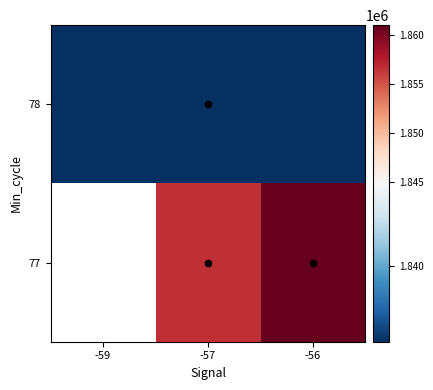

At which category is the sum across all series the highest?

-56